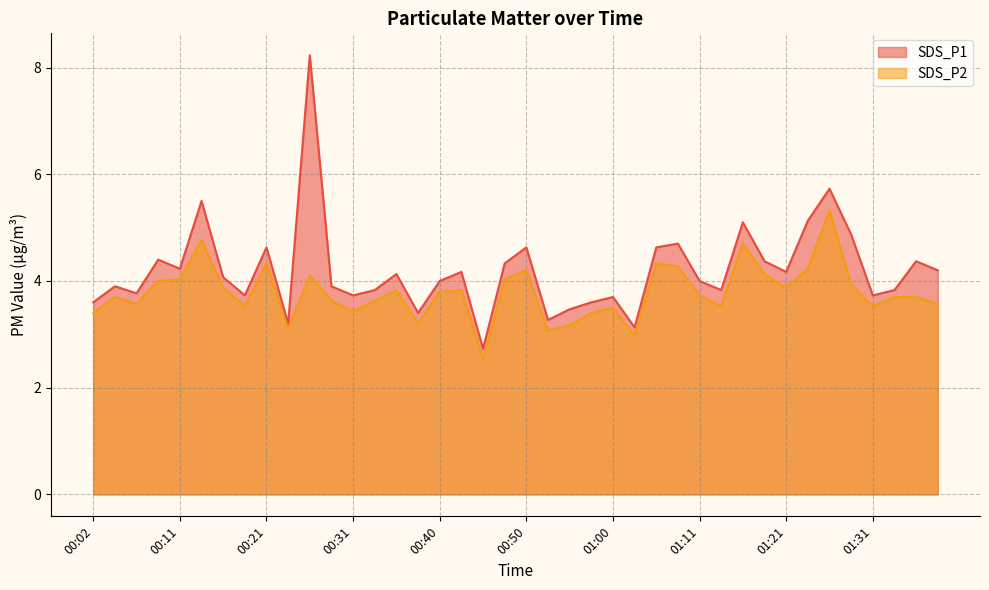

True or false: SDS_P1 and SDS_P2 cross at least once.

False